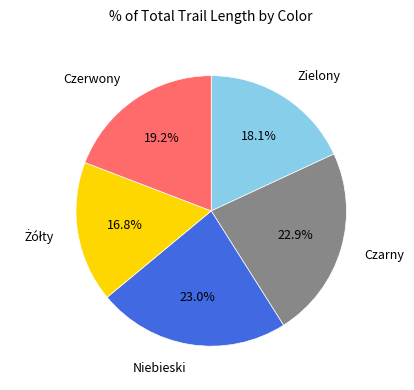

Does Niebieski represent more than half of the total?

No